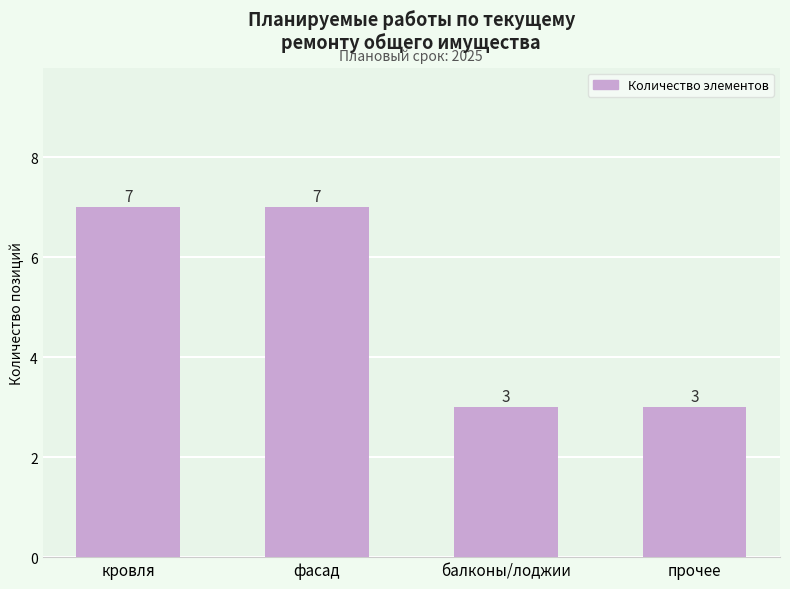

What is the sum of all values?

20